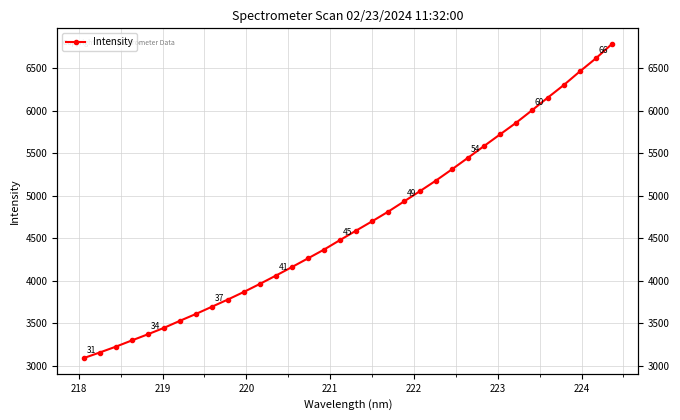

What is the label of the 32nd point from the right?

219